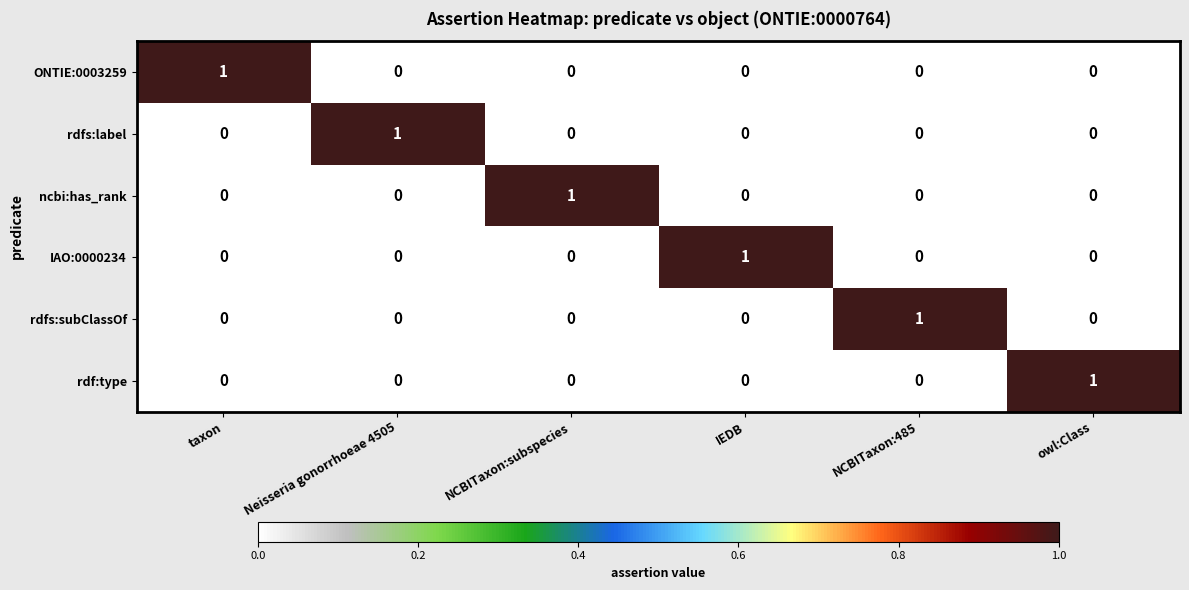

The ONTIE:0003259 series shows 0 at Neisseria gonorrhoeae 4505. True or false?

True